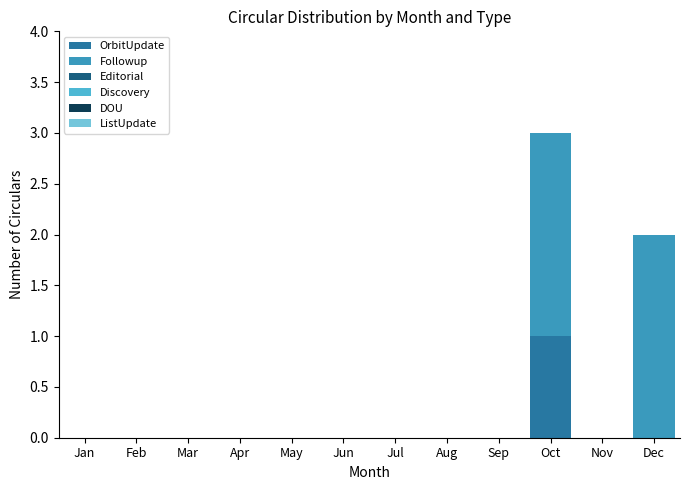

Reading left to right, list the values for the OrbitUpdate series.

Jan=0	Feb=0	Mar=0	Apr=0	May=0	Jun=0	Jul=0	Aug=0	Sep=0	Oct=1	Nov=0	Dec=0